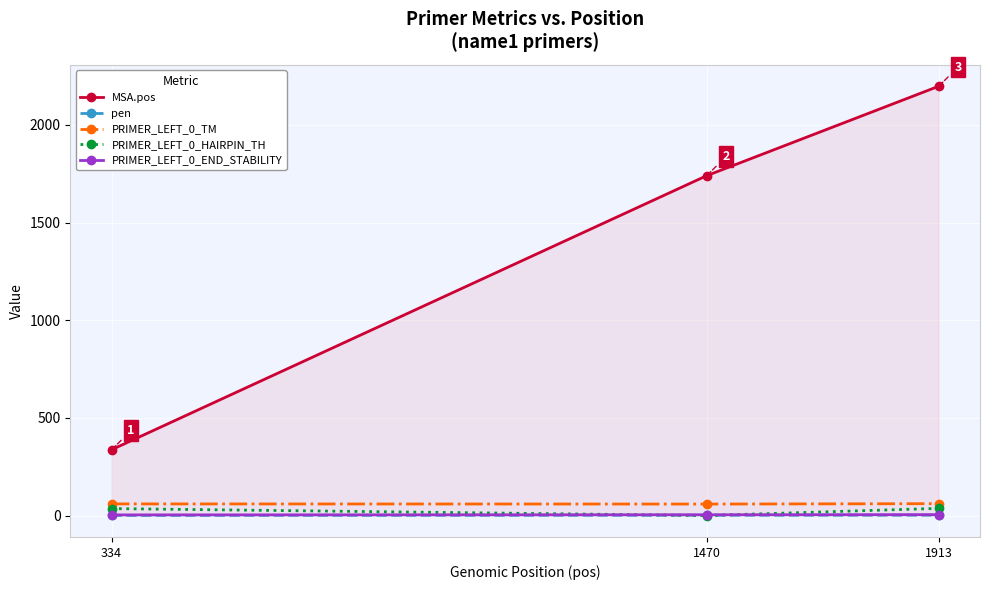

What are all the series names shown in the legend?

MSA.pos, pen, PRIMER_LEFT_0_TM, PRIMER_LEFT_0_HAIRPIN_TH, PRIMER_LEFT_0_END_STABILITY